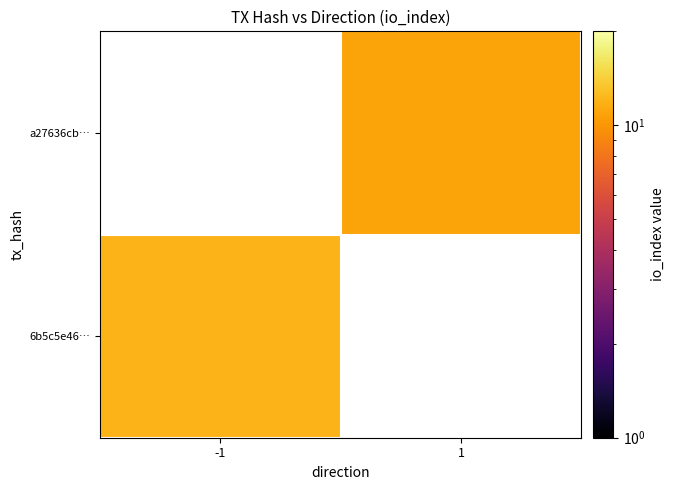

List the series in order of their peak value, lowest first.

6b5c5e46…, a27636cb…